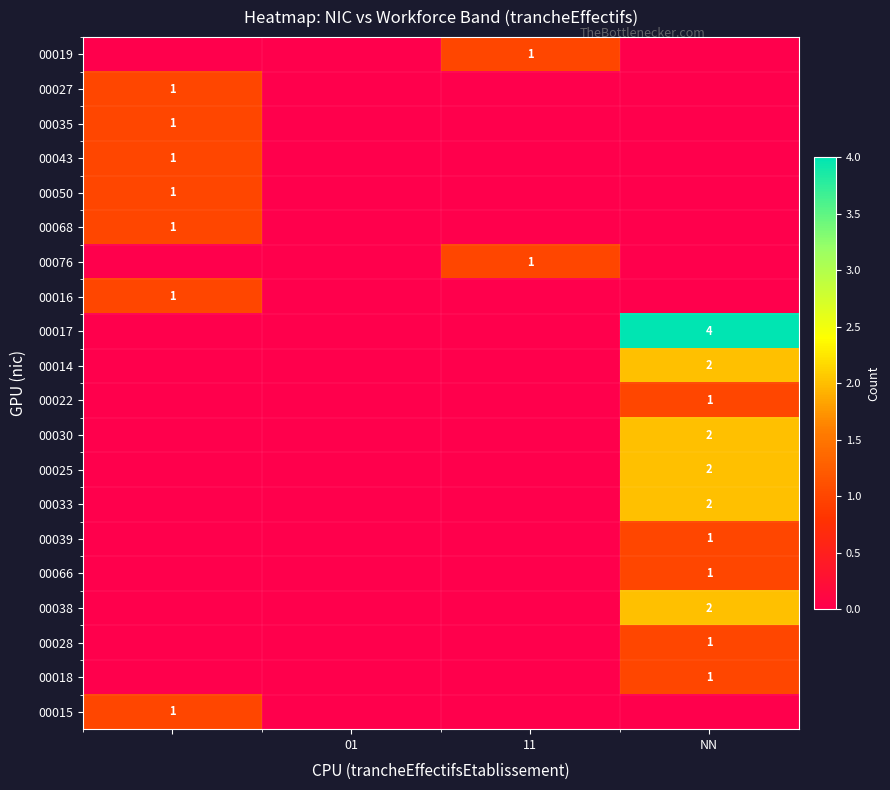

What is the maximum value shown in the chart?

4